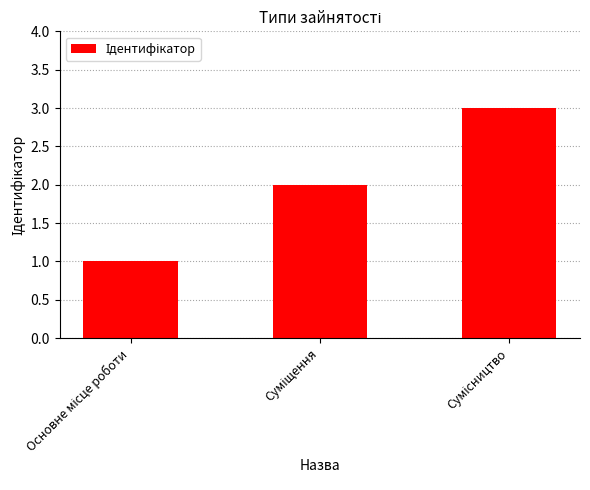

How many bars are there in total?

3